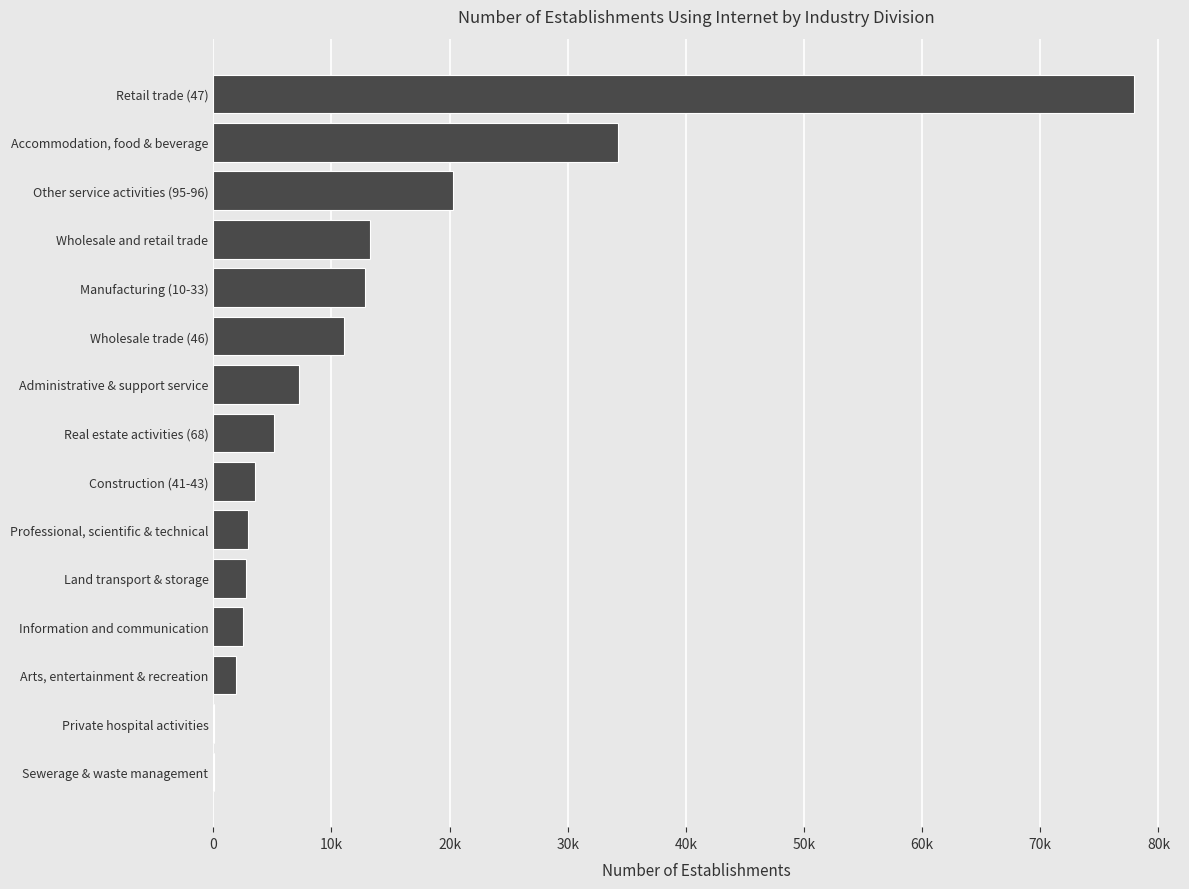

How many bars are there in total?

15